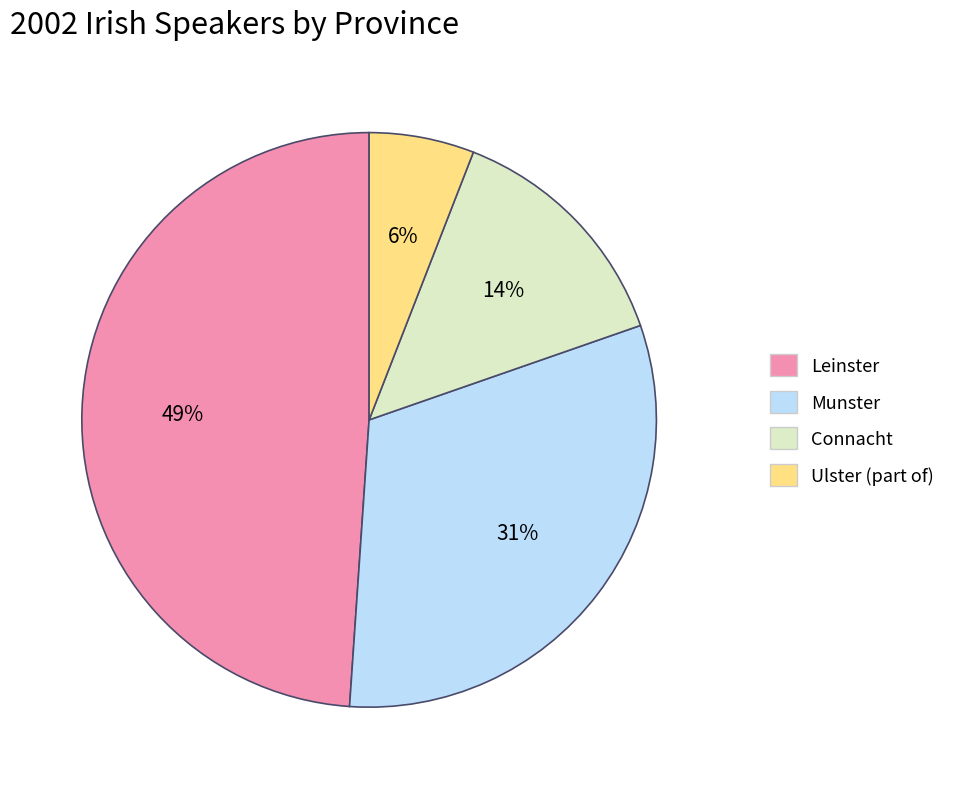

Is the sum of Ulster (part of) and Connacht greater than half?

No